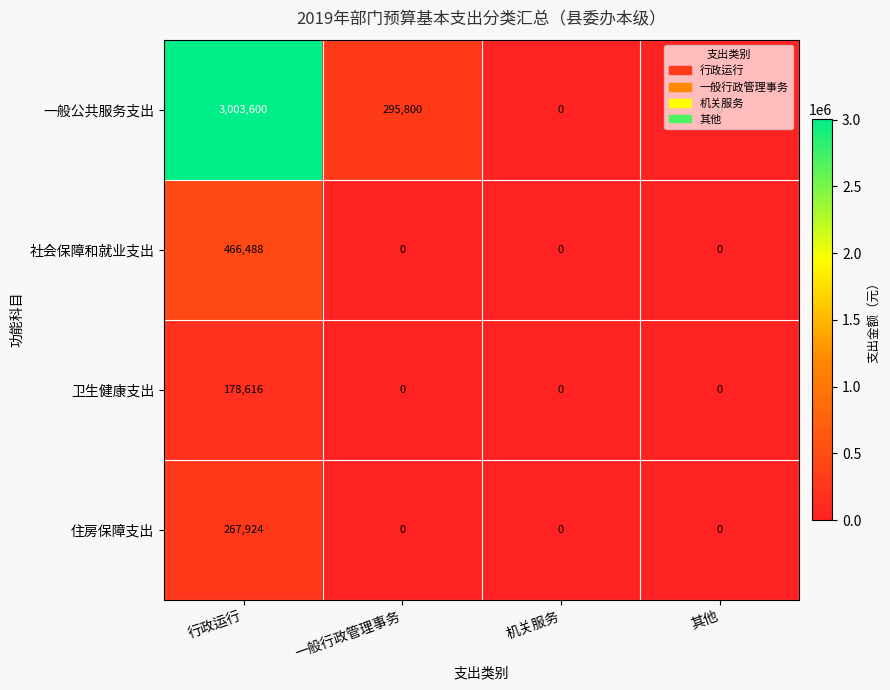

At which category is the sum across all series the highest?

行政运行